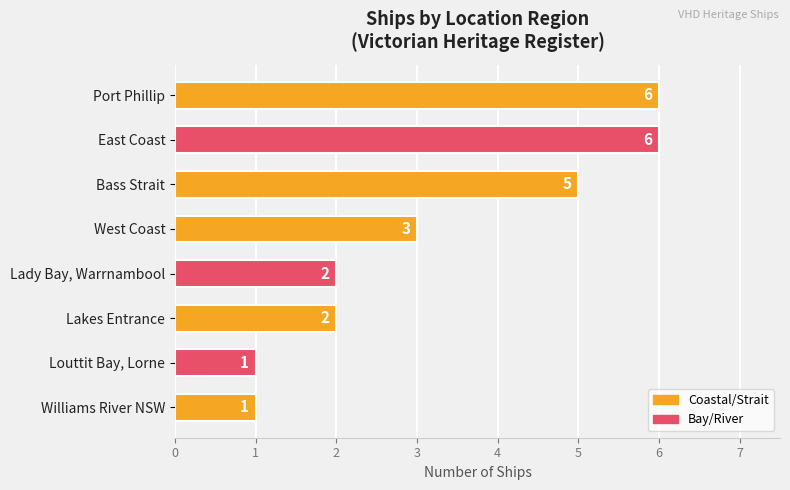

What is the difference between the second highest and second lowest values?

5